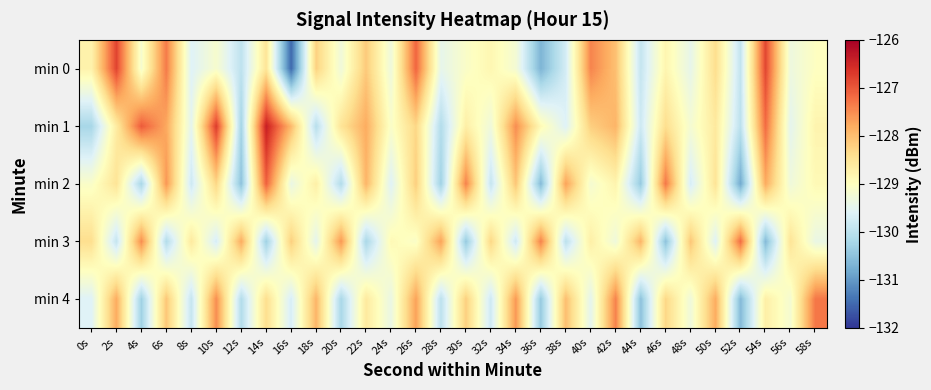

Reading left to right, extract all data points from this chart.

min 0: 0s=-128.8	2s=-126.8	4s=-129.2	6s=-127.3	8s=-129.6	10s=-129.2	12s=-130.0	14s=-128.5	16s=-131.5	18s=-128.2	20s=-129.3	22s=-128.1	24s=-129.3	26s=-127.1	28s=-129.5	30s=-129.1	32s=-128.8	34s=-129.2	36s=-130.7	38s=-129.7	40s=-127.4	42s=-128.0	44s=-129.9	46s=-128.8	48s=-129.5	50s=-128.4	52s=-129.9	54s=-126.8	56s=-129.3	58s=-129.0
min 1: 0s=-130.2	2s=-128.6	4s=-127.0	6s=-127.8	8s=-129.5	10s=-126.7	12s=-130.3	14s=-126.4	16s=-127.9	18s=-130.0	20s=-128.5	22s=-127.8	24s=-129.1	26s=-128.3	28s=-130.1	30s=-128.7	32s=-129.3	34s=-127.5	36s=-128.9	38s=-129.6	40s=-128.2	42s=-127.9	44s=-129.8	46s=-128.4	48s=-129.2	50s=-128.6	52s=-130.0	54s=-127.2	56s=-129.5	58s=-128.8
min 2: 0s=-129.1	2s=-128.5	4s=-130.2	6s=-127.6	8s=-129.8	10s=-128.3	12s=-130.5	14s=-127.1	16s=-129.4	18s=-128.7	20s=-130.1	22s=-127.9	24s=-129.6	26s=-128.2	28s=-130.3	30s=-127.4	32s=-129.9	34s=-128.1	36s=-130.6	38s=-127.7	40s=-129.2	42s=-128.8	44s=-130.4	46s=-127.3	48s=-129.7	50s=-128.5	52s=-130.8	54s=-127.8	56s=-129.3	58s=-128.9
min 3: 0s=-128.4	2s=-129.9	4s=-127.5	6s=-130.1	8s=-128.6	10s=-129.7	12s=-127.8	14s=-130.3	16s=-128.2	18s=-129.5	20s=-127.6	22s=-130.2	24s=-128.9	26s=-129.1	28s=-127.7	30s=-130.4	32s=-128.3	34s=-129.8	36s=-127.4	38s=-130.0	40s=-128.7	42s=-129.3	44s=-127.9	46s=-130.5	48s=-128.1	50s=-129.6	52s=-127.2	54s=-130.6	56s=-128.5	58s=-129.4
min 4: 0s=-129.6	2s=-127.8	4s=-130.3	6s=-128.1	8s=-129.9	10s=-127.5	12s=-130.1	14s=-128.4	16s=-129.7	18s=-127.9	20s=-130.2	22s=-128.6	24s=-129.4	26s=-127.7	28s=-130.0	30s=-128.2	32s=-129.8	34s=-127.6	36s=-130.4	38s=-128.0	40s=-129.5	42s=-127.4	44s=-130.5	46s=-128.3	48s=-129.3	50s=-127.8	52s=-130.6	54s=-128.7	56s=-129.2	58s=-127.3